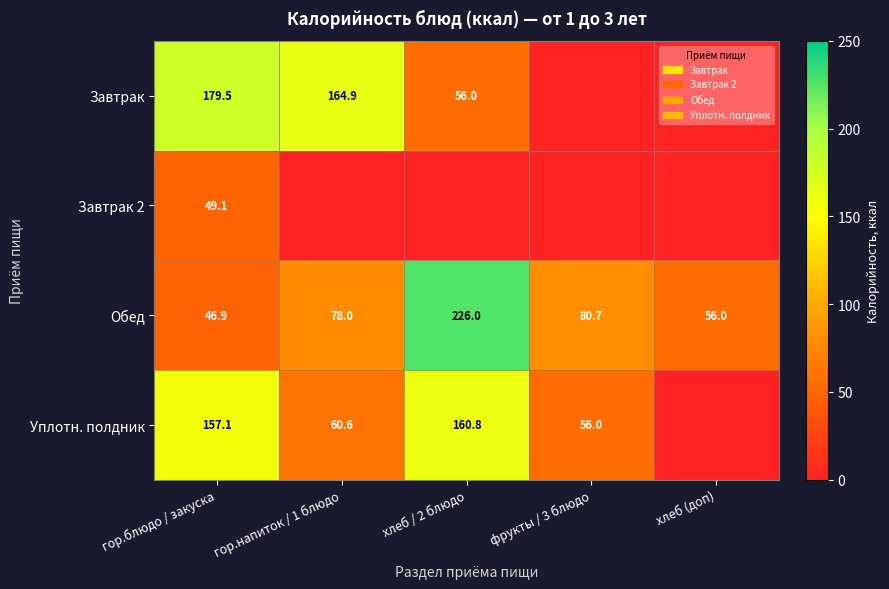

Is it true that Обед equals 46.9 at гор.блюдо / закуска?

True